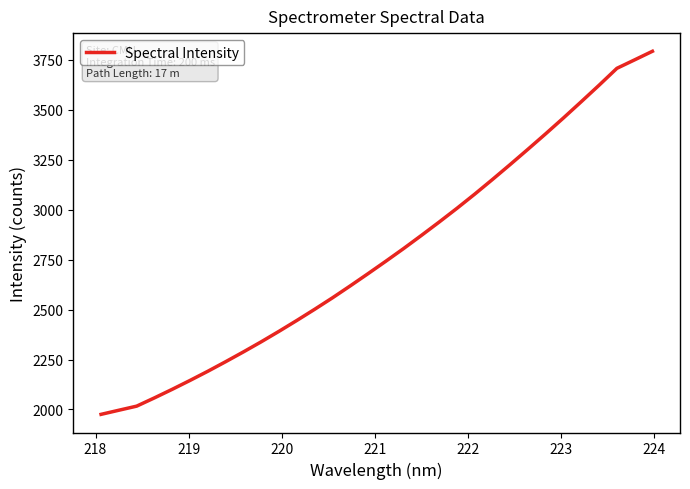

What is the smallest value displayed?

1975.5